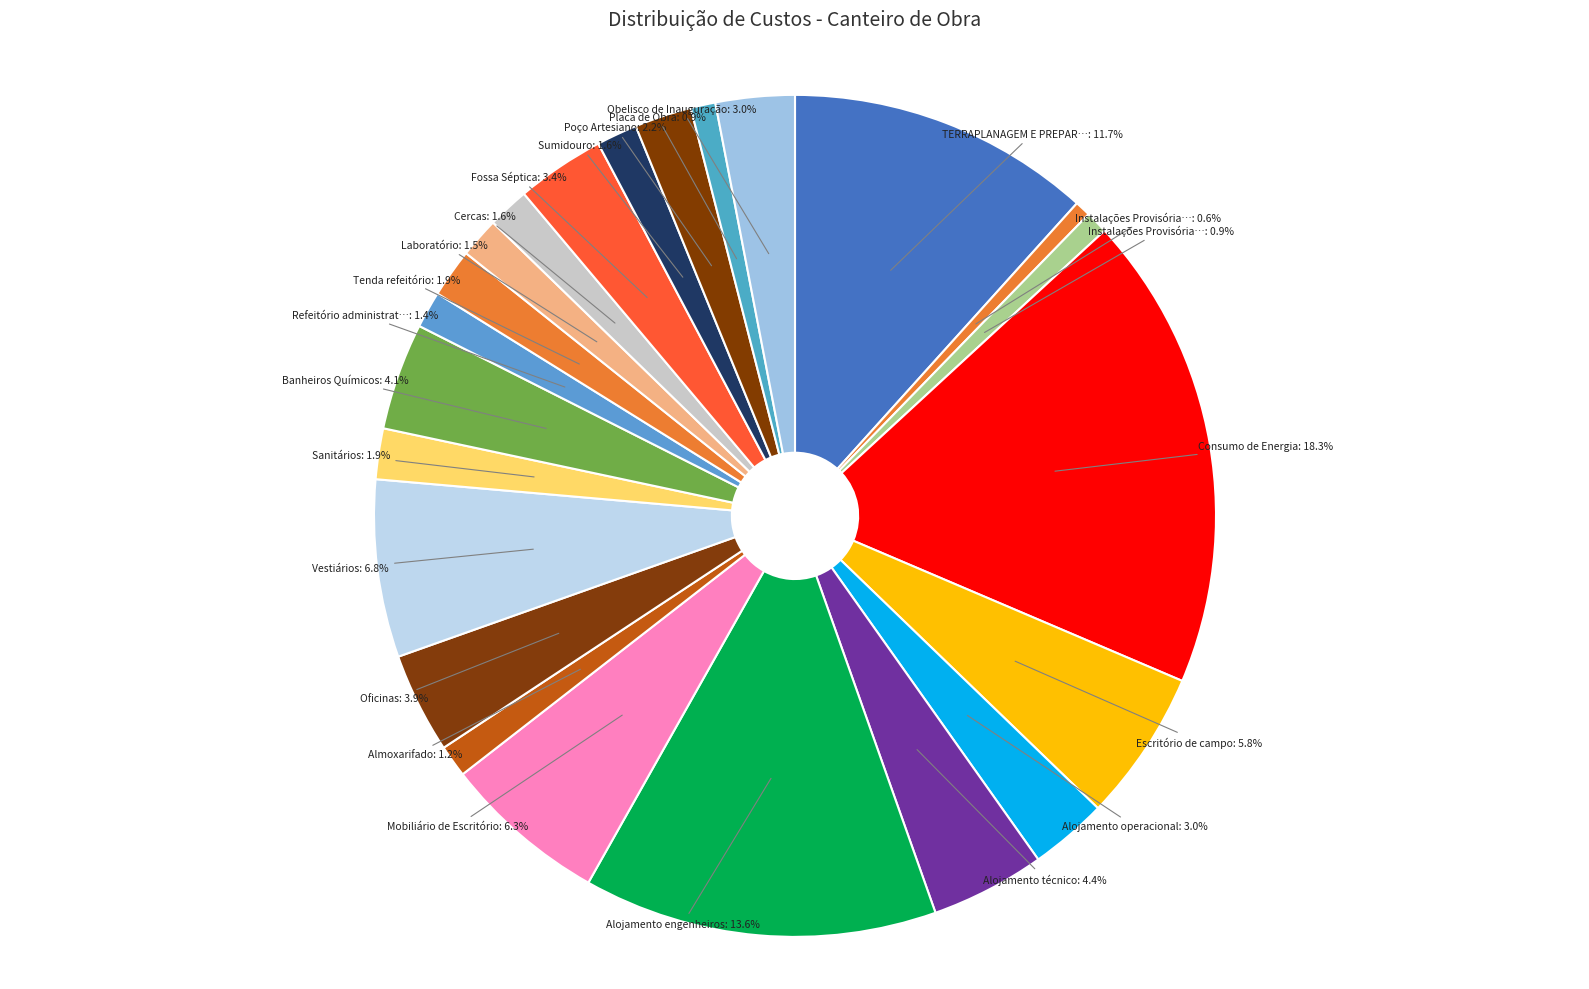

How many slices are in this pie chart?

23